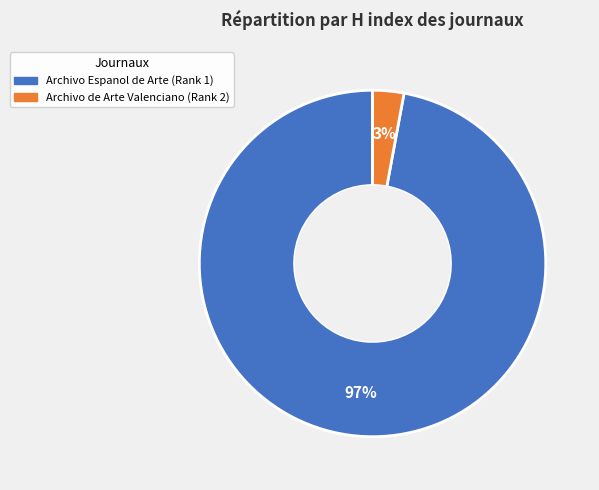

Is it true that Archivo de Arte Valenciano is 9% of the pie?

False